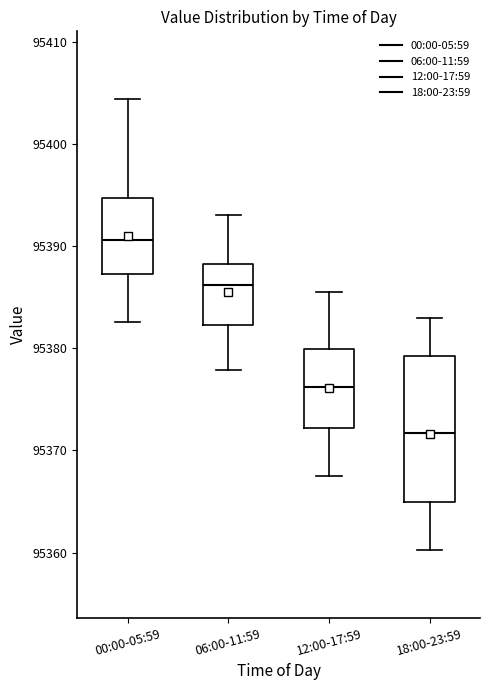

Which box is the tallest, from its lower edge to its upper edge?

18:00-23:59